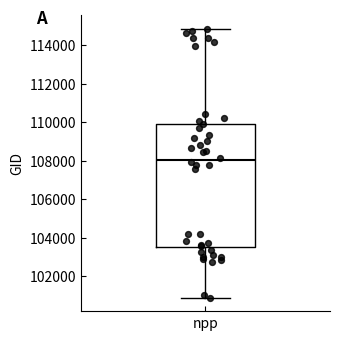

Transcribe this box plot: give where the median line is, the range the box spans, and where the two whiskers end, as read against the y-axis. The values are not printed on the chart, so give them approximately, as read against the axis.

median 108000, box 103600 to 110000, whiskers 100800 to 114800